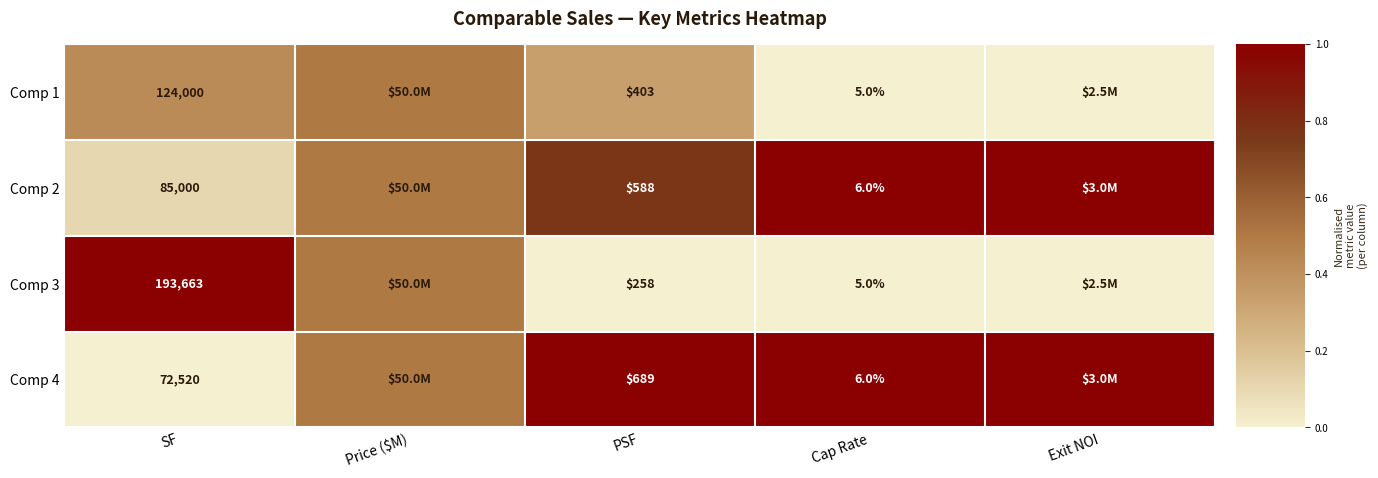

Rank the series at PSF from lowest to highest value.

Comp 3, Comp 1, Comp 2, Comp 4